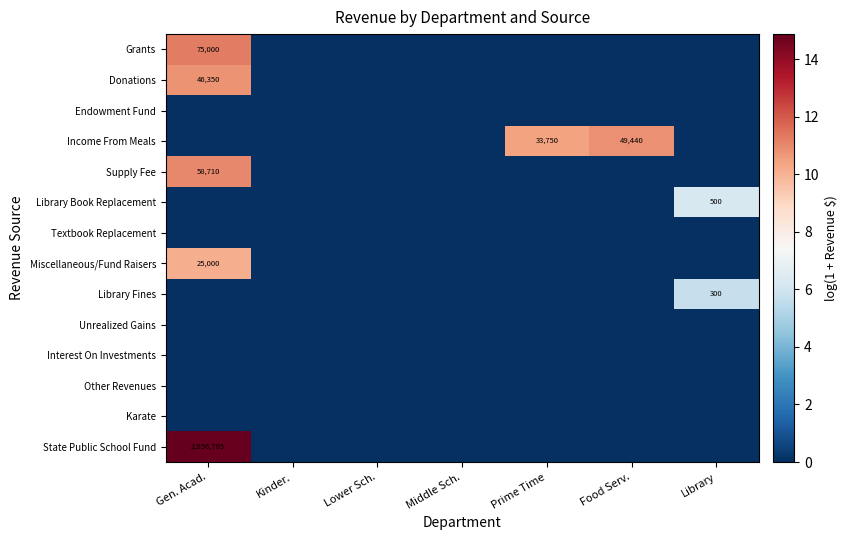

Is it true that Miscellaneous/Fund Raisers equals 25000 at Gen. Acad.?

True